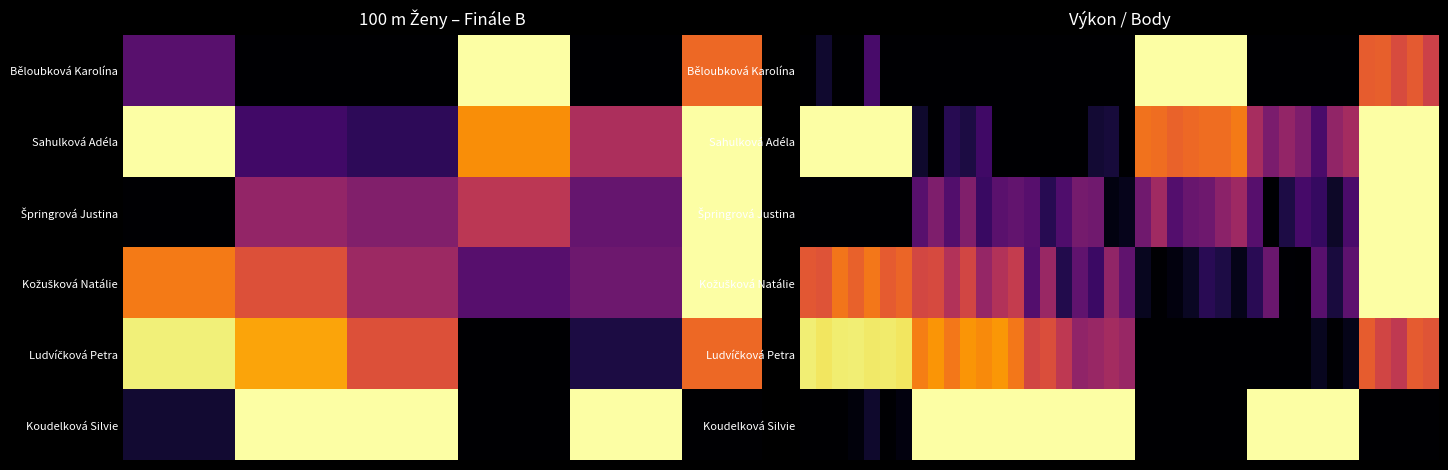

How many values in Koudelková Silvie are above zero?

24